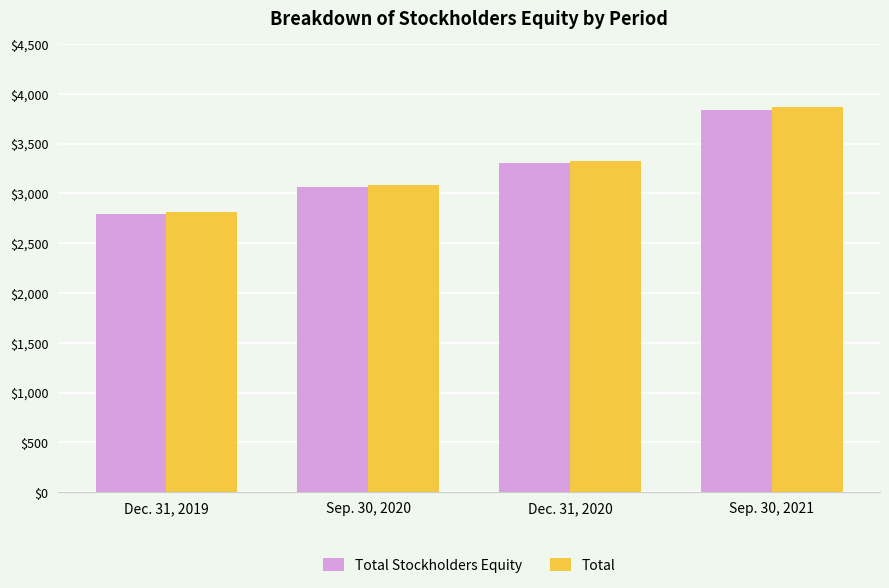

Rank the categories by Total value from lowest to highest.

Dec. 31, 2019, Sep. 30, 2020, Dec. 31, 2020, Sep. 30, 2021